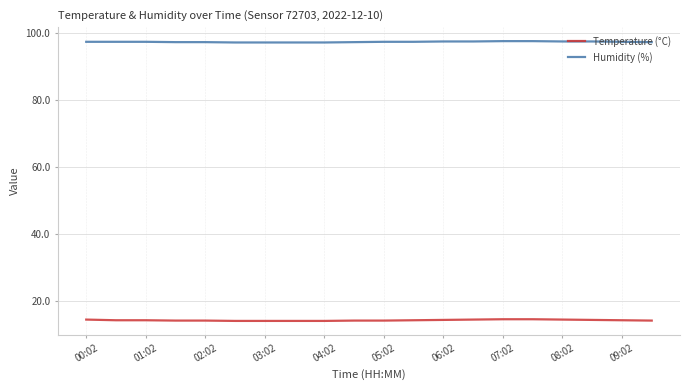

Which series has the widest spread of values?

Temperature (°C)